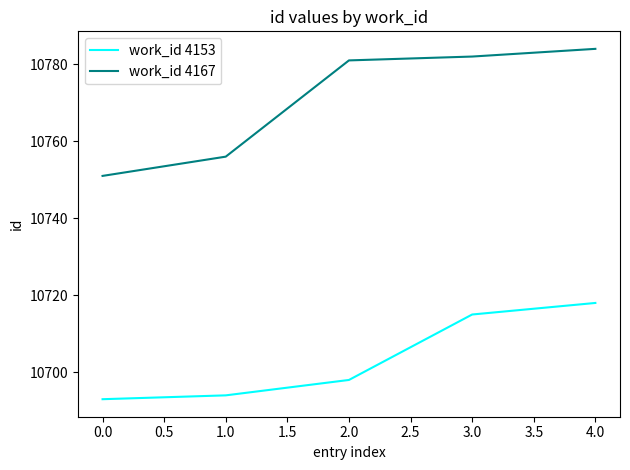

List the series in order of their peak value, lowest first.

work_id 4153, work_id 4167